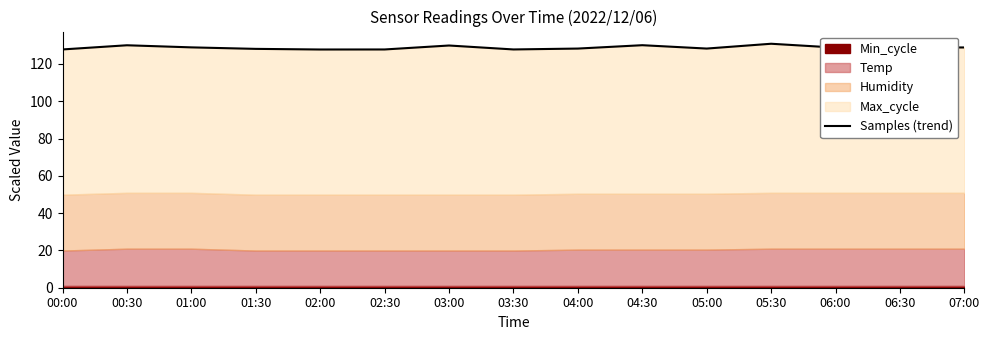

List the labels in order of value, smallest first.

02:00, 02:30, 03:30, 00:00, 01:30, 04:00, 05:00, 06:00, 06:30, 07:00, 01:00, 03:00, 00:30, 04:30, 05:30